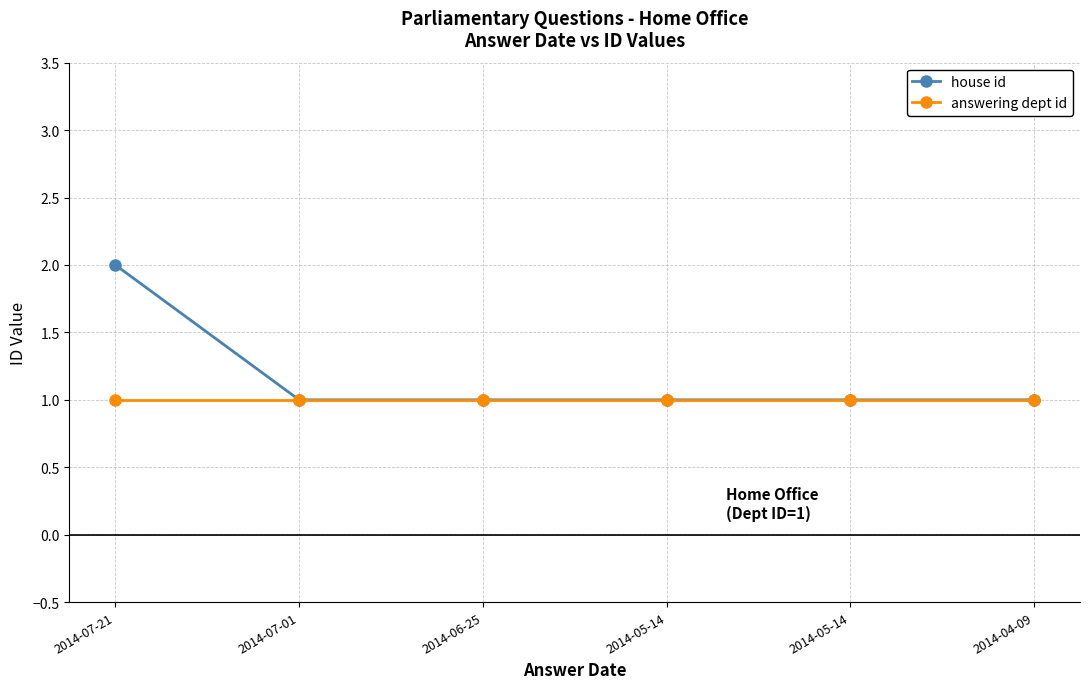

How many lines are shown in the chart?

2